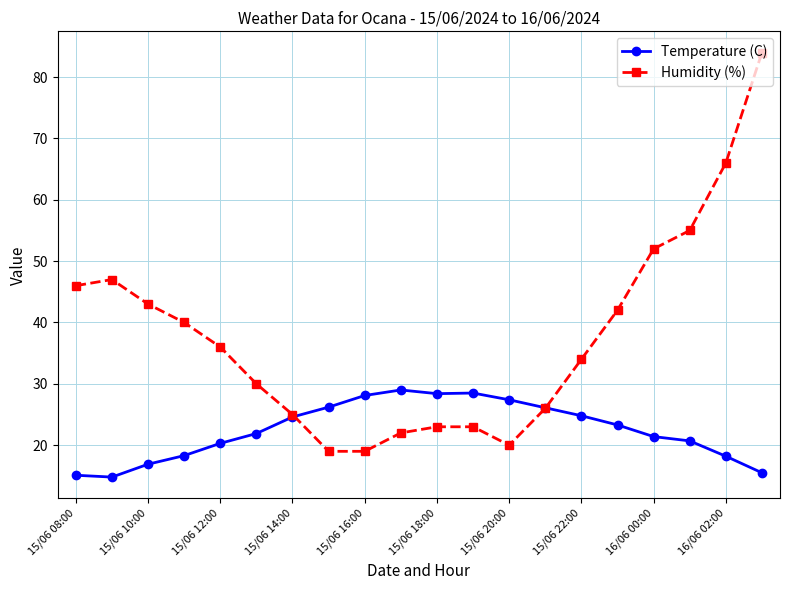

Which series has the widest spread of values?

Humidity (%)